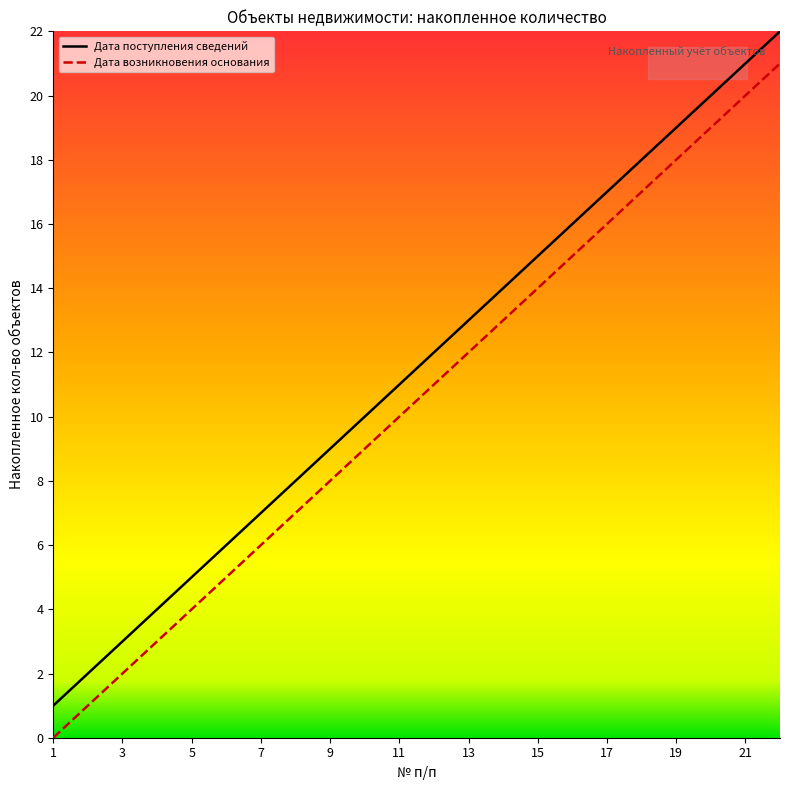

Reading right to left, transcribe all the data shown in this chart.

Дата поступления сведений: 22	21	20	19	18	17	16	15	14	13	12	11	10	9	8	7	6	5	4	3	2	1
Дата возникновения основания: 21	20	19	18	17	16	15	14	13	12	11	10	9	8	7	6	5	4	3	2	1	0